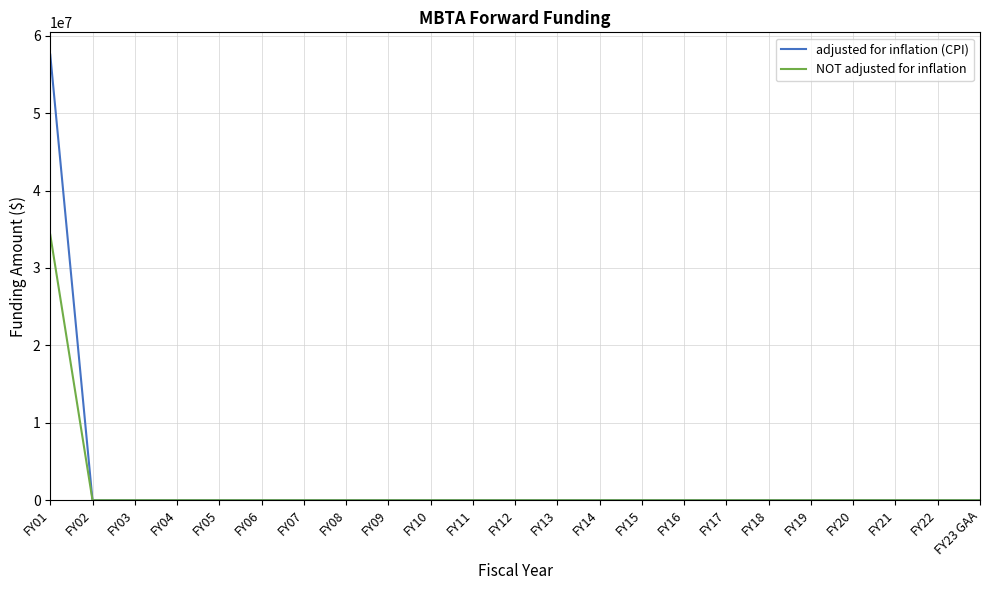

What is the maximum value for adjusted for inflation (CPI)?

57557923